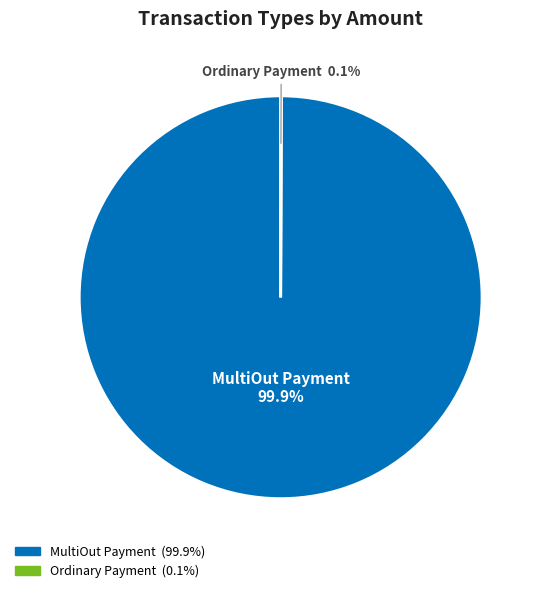

Is there any slice that represents more than half of the pie?

Yes